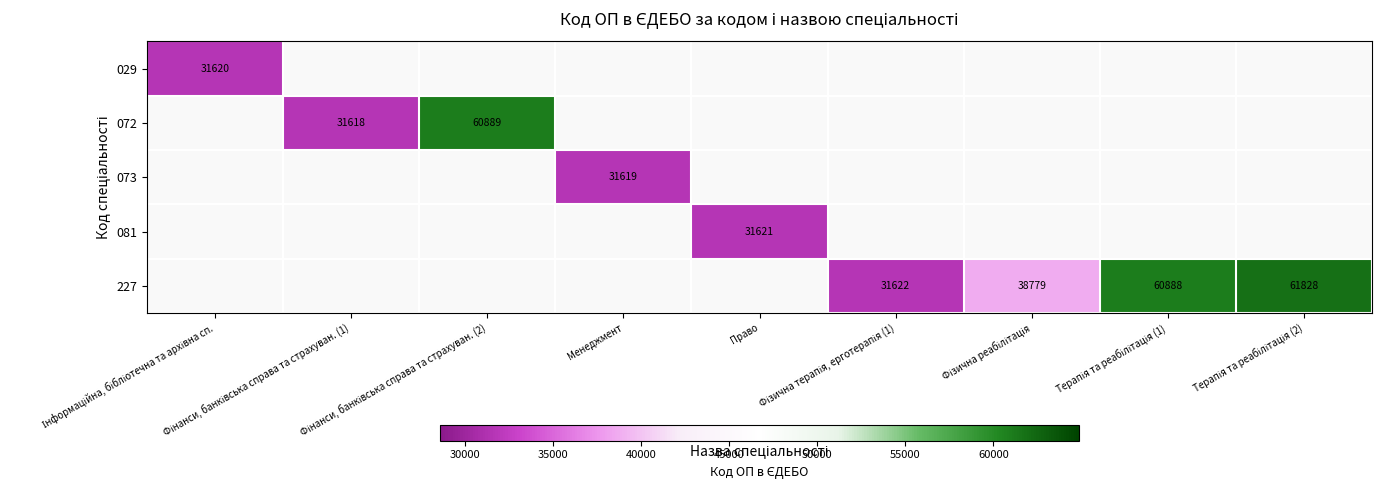

What is the maximum value shown in the chart?

61828.0